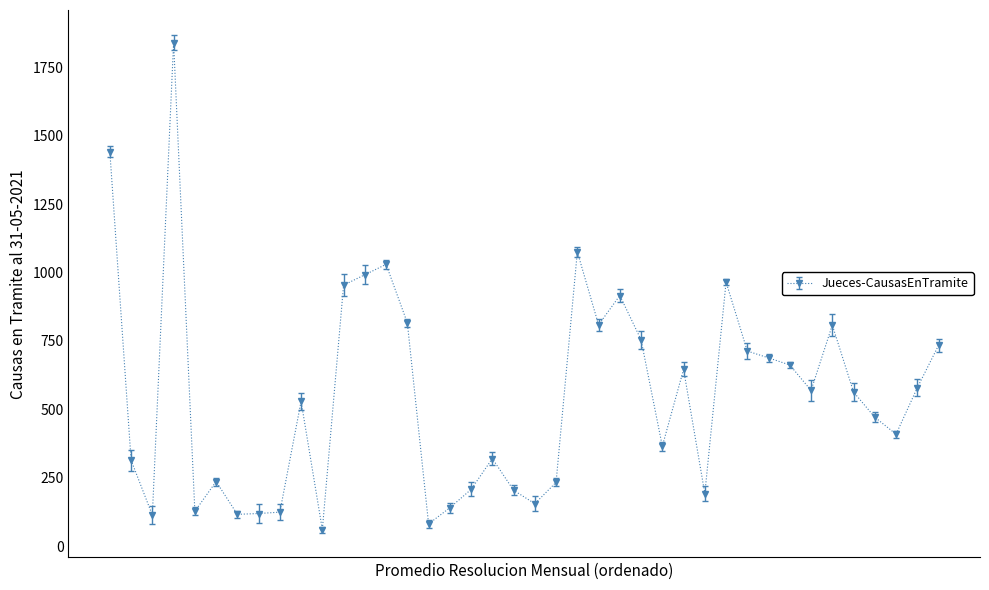

True or false: the data has more than 2 interior local peaks.

True